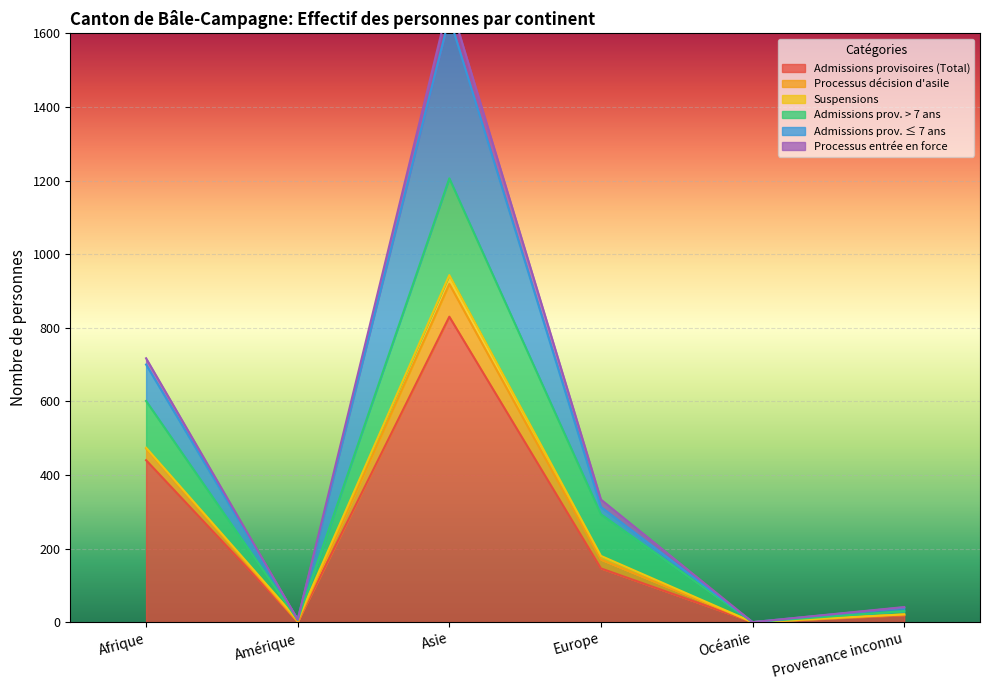

What is the label of the 3rd point from the left?

Asie